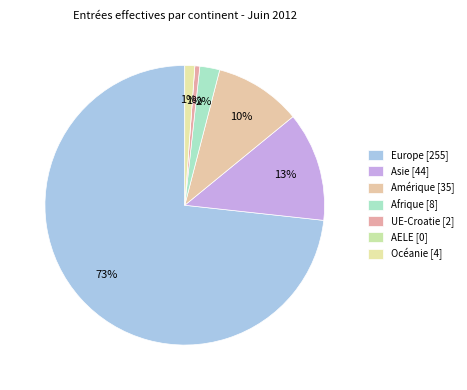

The Europe slice represents 73% of the pie. True or false?

True